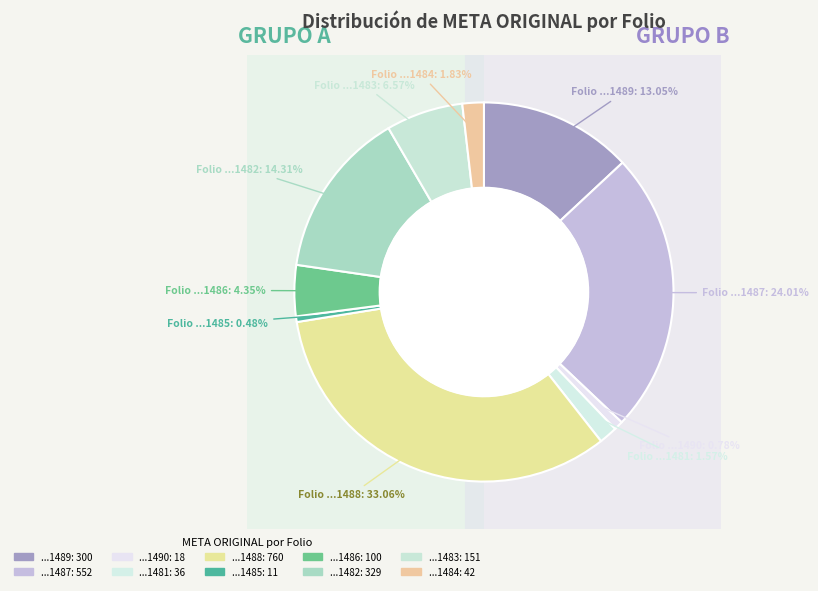

What percentage is the PUE240102351489 slice, to the nearest percent?

13%